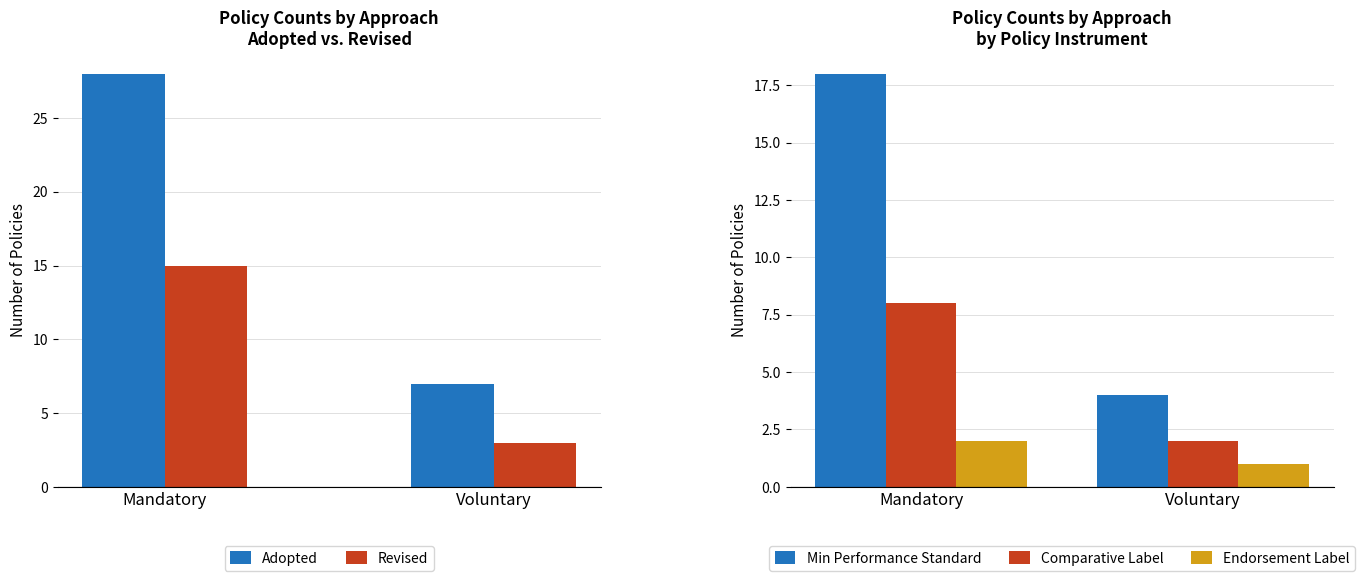

How many groups of bars are there?

2